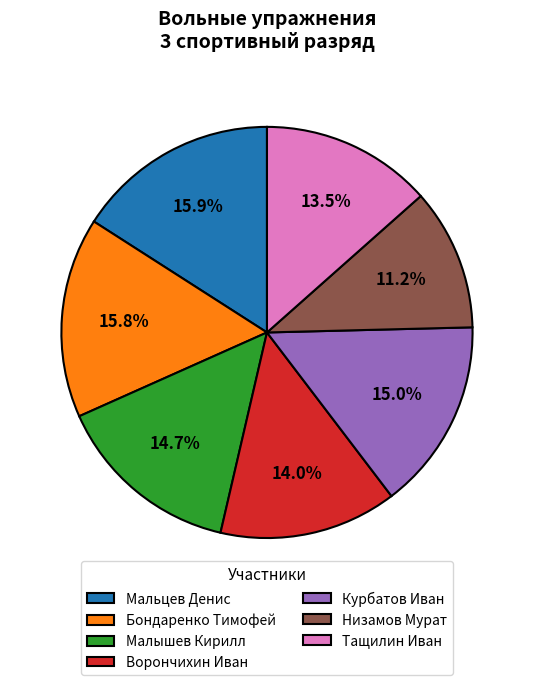

Is Низамов Мурат the majority of the pie?

No